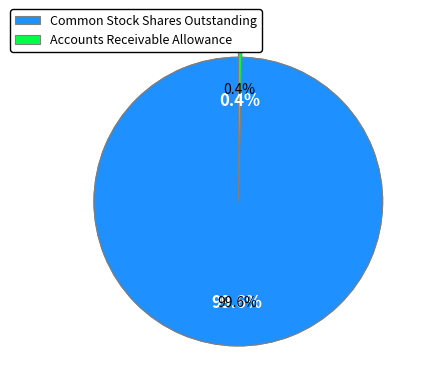

True or false: Common stock shares authorized accounts for 52% of the total.

True